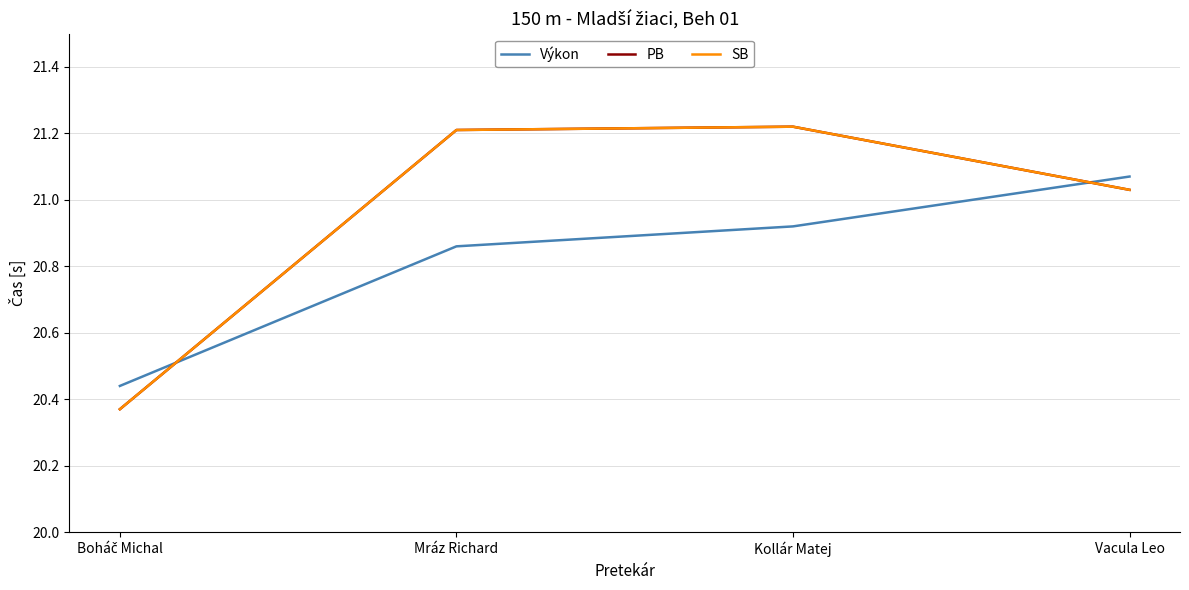

Rank the categories by SB value from highest to lowest.

Kollár Matej, Mráz Richard, Vacula Leo, Boháč Michal